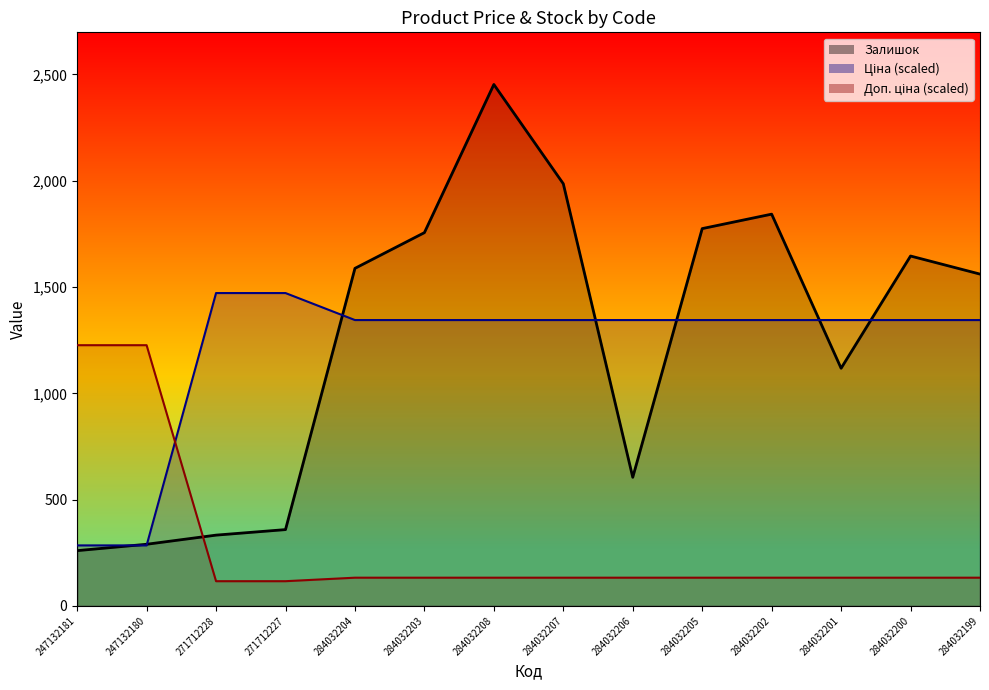

What is the average value of the Доп. ціна series?

286.7